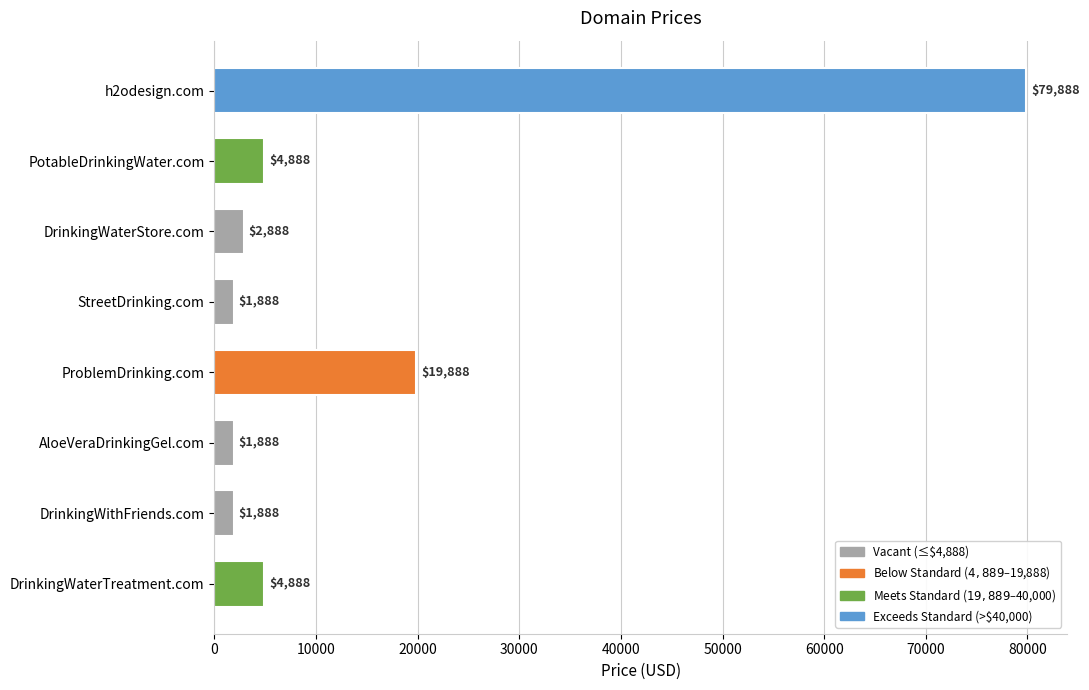

Approximately how many times larger is the value at ProblemDrinking.com compared to DrinkingWaterStore.com?

6.9